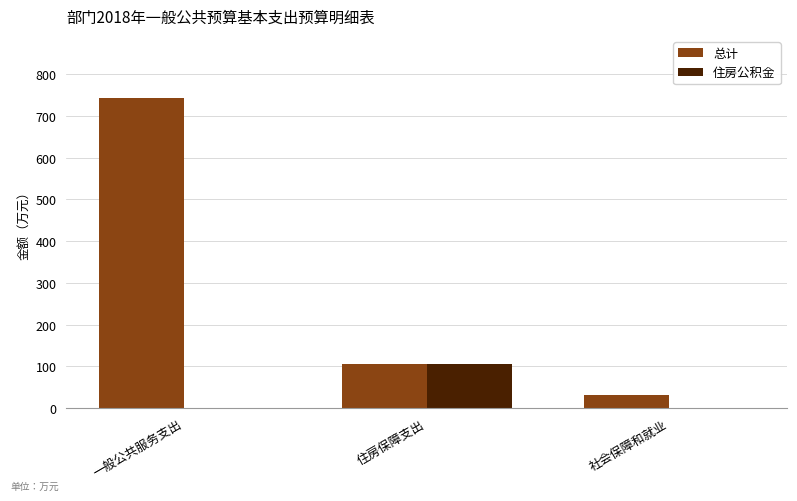

What is the approximate value of 总计 at 住房保障支出?

106.2